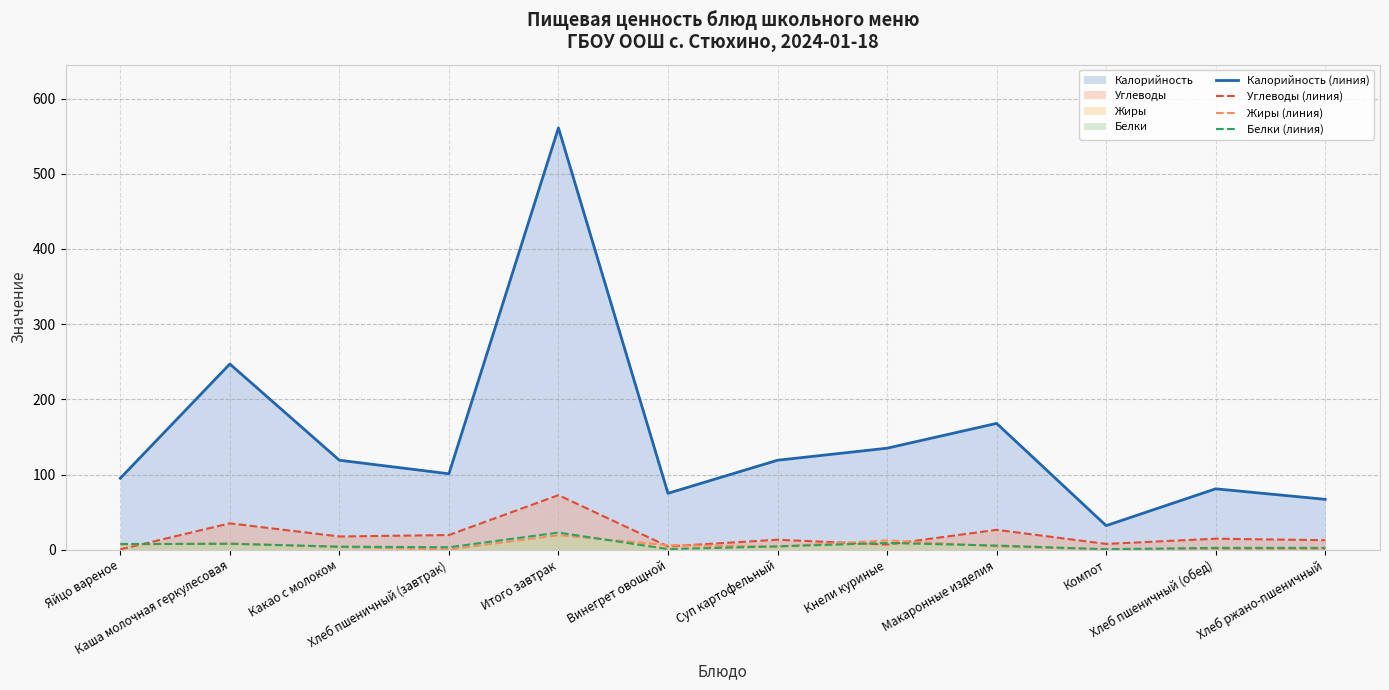

At which category does the chart reach its minimum across all series?

Компот